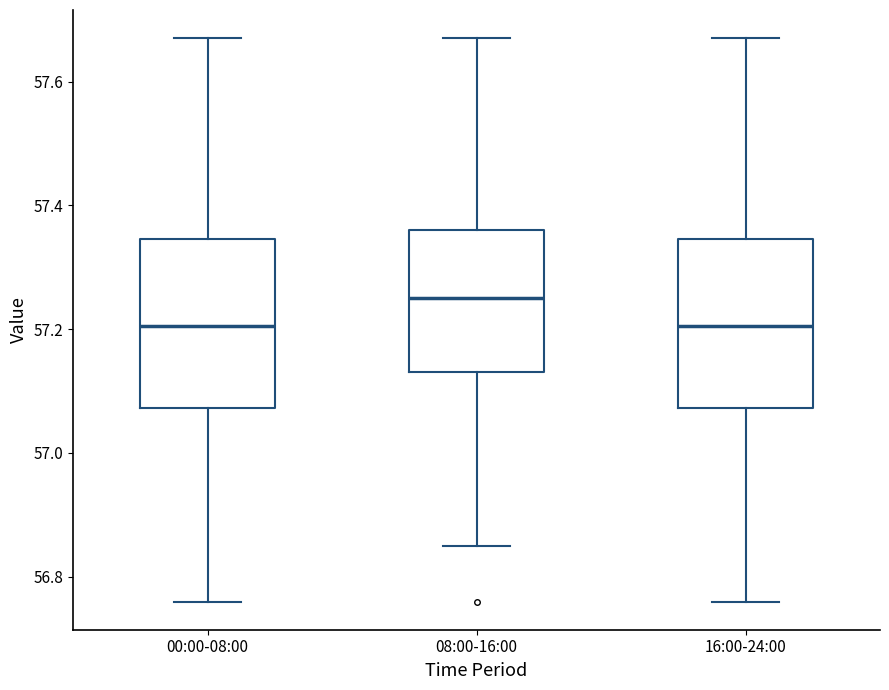

Reading left to right, read every box against the y-axis: the position of its median line, the range the box covers, and the ends of its whiskers. The values are not printed on the chart, so give them approximately, as read against the axis.

00:00-08:00: median 57.20, box 57.08 to 57.34, whiskers 56.76 to 57.68
08:00-16:00: median 57.26, box 57.14 to 57.36, whiskers 56.86 to 57.68
16:00-24:00: median 57.20, box 57.08 to 57.34, whiskers 56.76 to 57.68